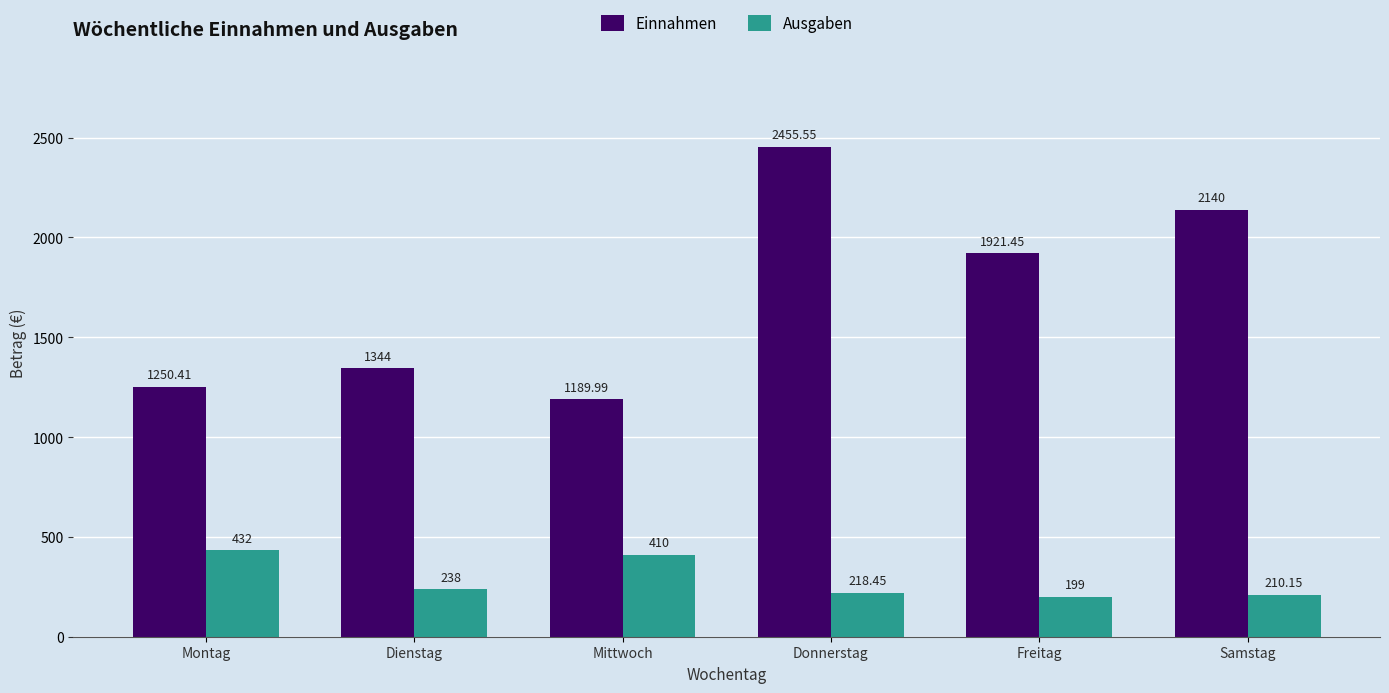

What is the average value of the Ausgaben series?

284.6